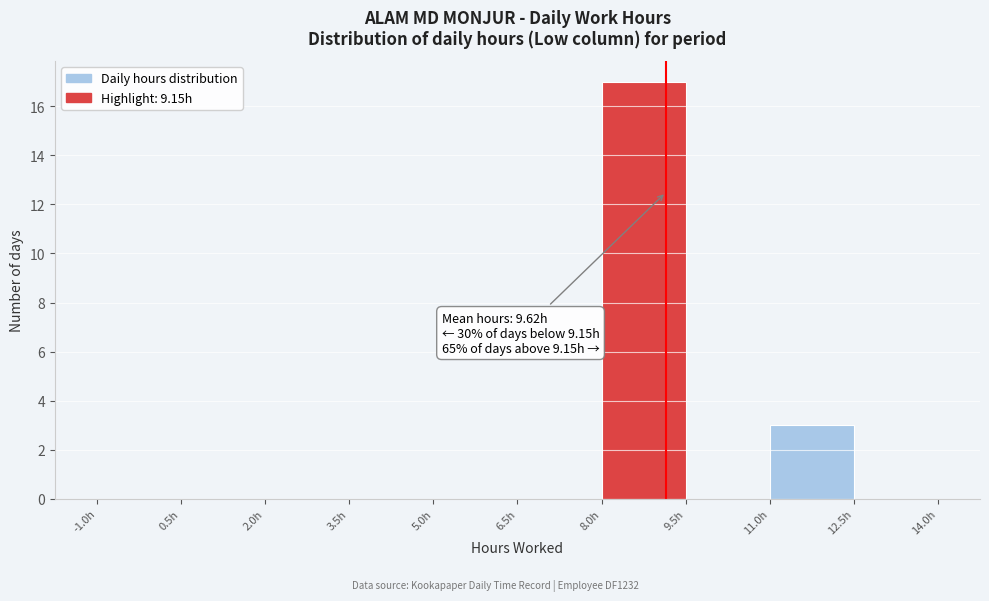

Over which range of the x-axis is the bar tallest?

8.0 to 9.5